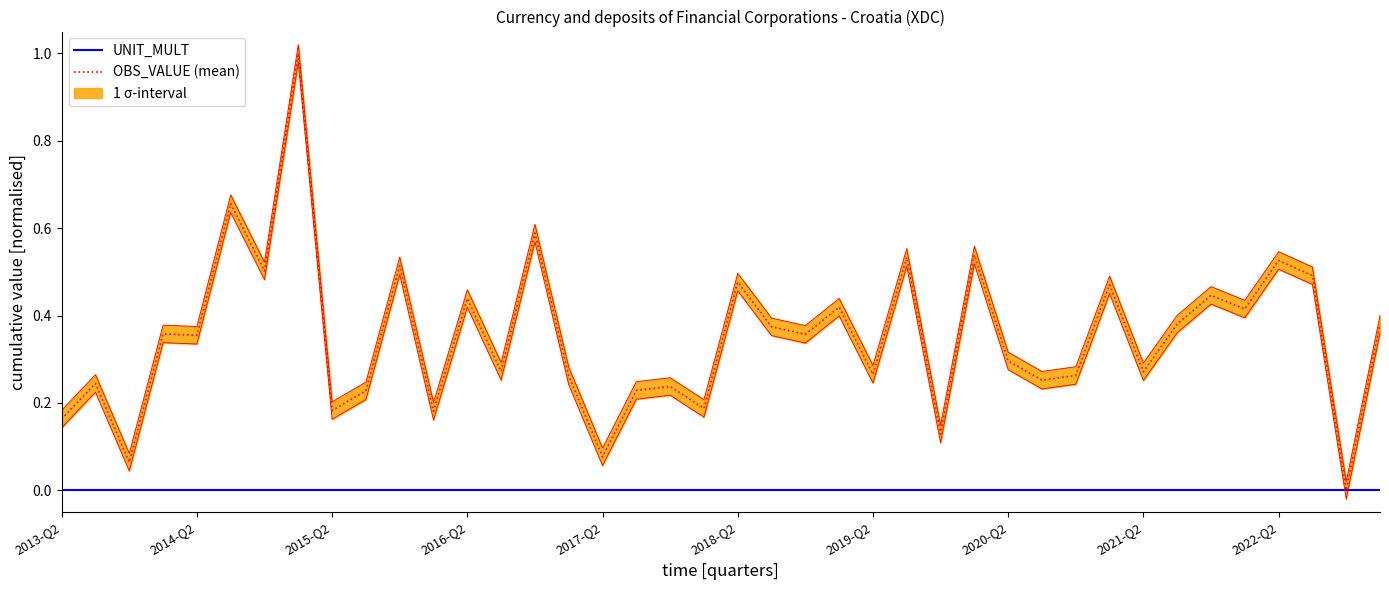

What is the maximum value for OBS_VALUE (mean)?

1.0